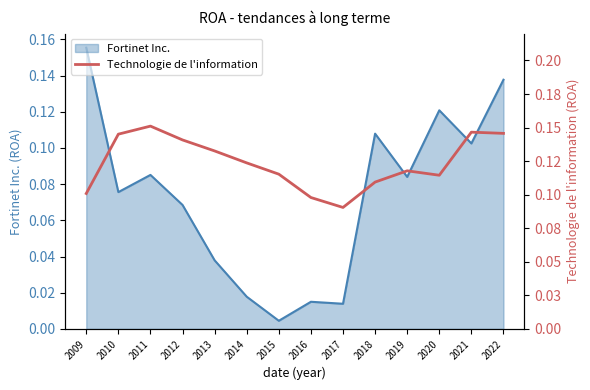

How many values are between 0 and 1?

14